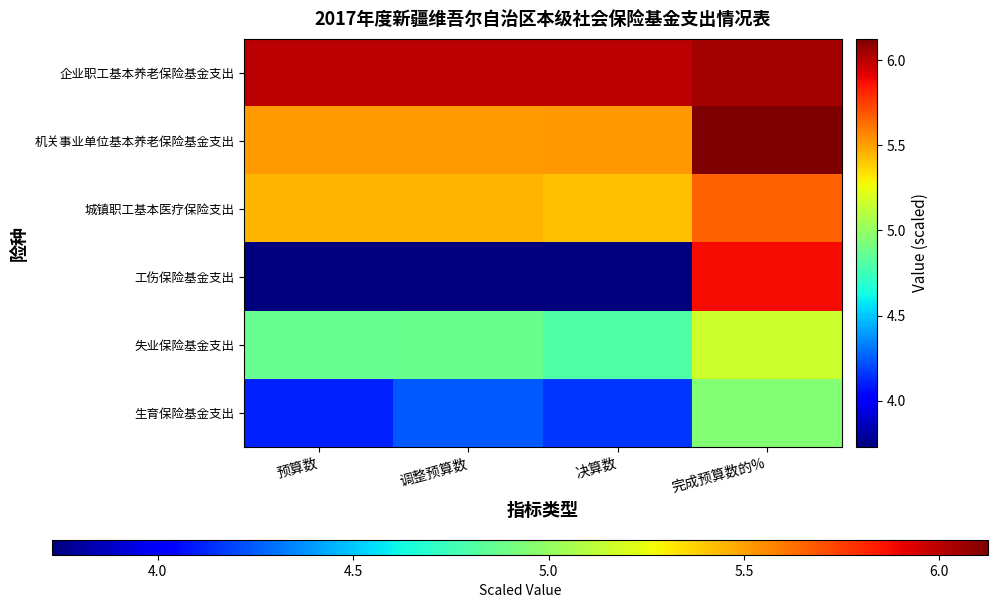

Reading left to right, what are all the values shown in this chart?

企业职工基本养老保险基金支出: 预算数=6.0	调整预算数=6.0	决算数=6.0	完成预算数的%=6.0
机关事业单位基本养老保险基金支出: 预算数=5.5	调整预算数=5.5	决算数=5.5	完成预算数的%=6.1
城镇职工基本医疗保险支出: 预算数=5.4	调整预算数=5.4	决算数=5.4	完成预算数的%=5.7
工伤保险基金支出: 预算数=3.7	调整预算数=3.7	决算数=3.7	完成预算数的%=5.9
失业保险基金支出: 预算数=4.9	调整预算数=4.9	决算数=4.8	完成预算数的%=5.2
生育保险基金支出: 预算数=4.1	调整预算数=4.2	决算数=4.2	完成预算数的%=4.9